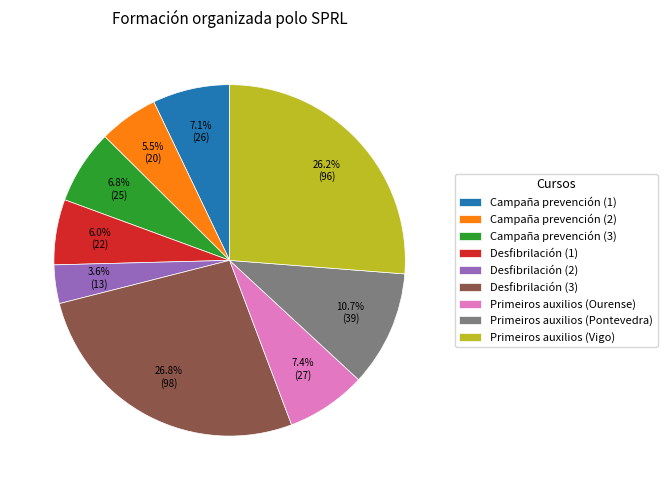

Combined, do Desfibrilación (3) and Primeiros auxilios (Pontevedra) account for over 50%?

No